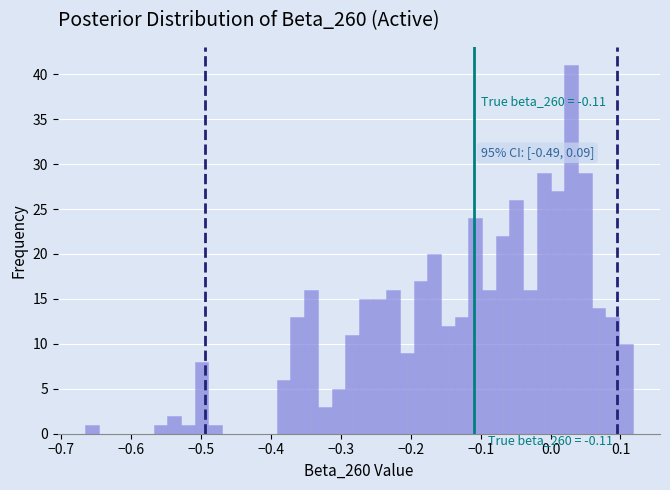

Read against the x-axis, roughly where is the centre of the tallest bar?

0.03